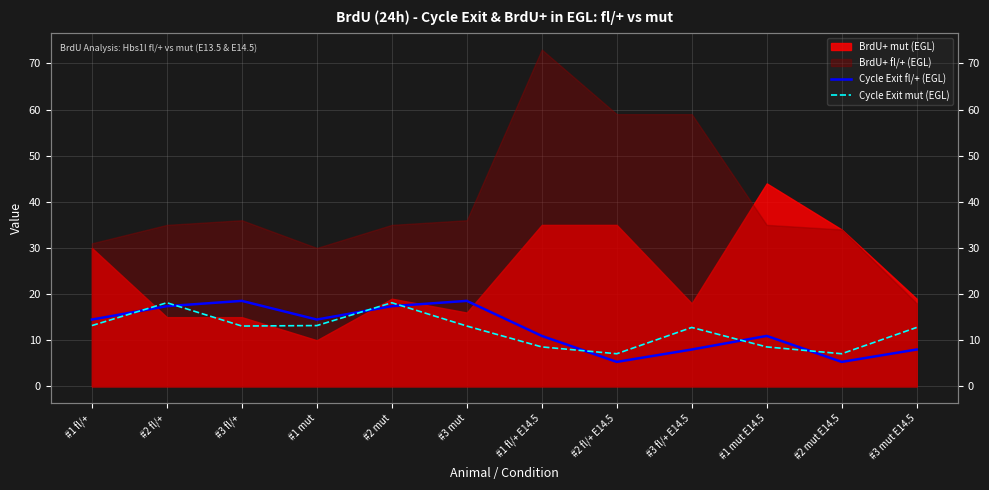

Is it true that Cycle Exit mut (EGL) equals 18.8 at #3 fl/+?

False